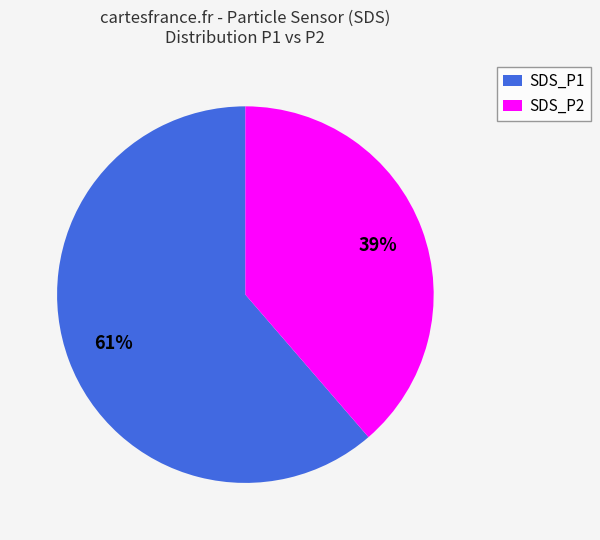

What is the largest slice in the pie chart?

SDS_P1